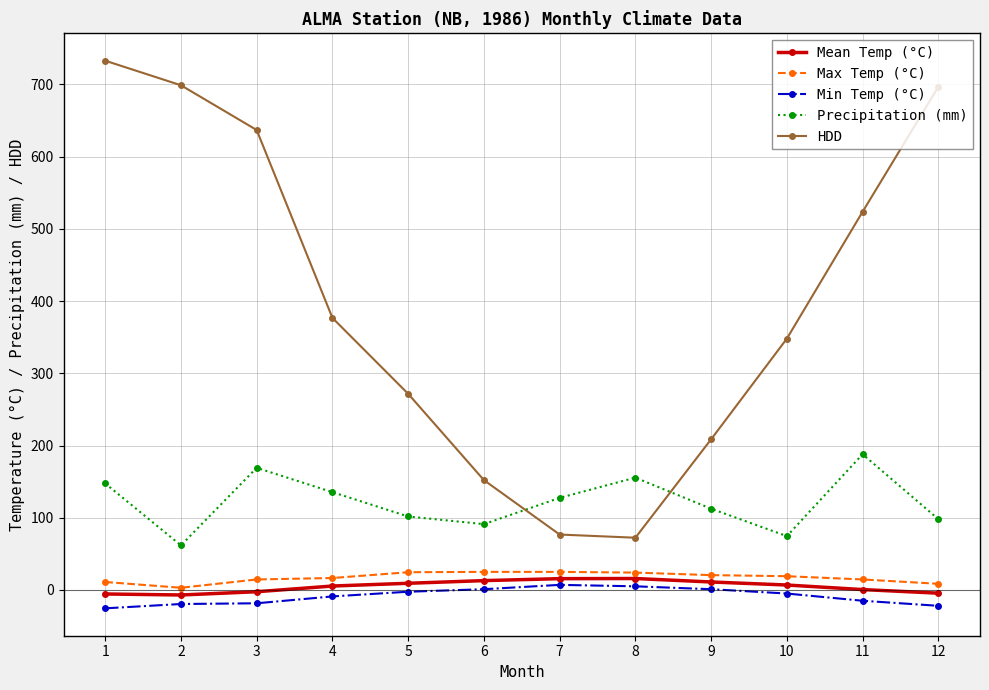

What are all the series names shown in the legend?

Mean Temp (°C), Max Temp (°C), Min Temp (°C), Precipitation (mm), HDD